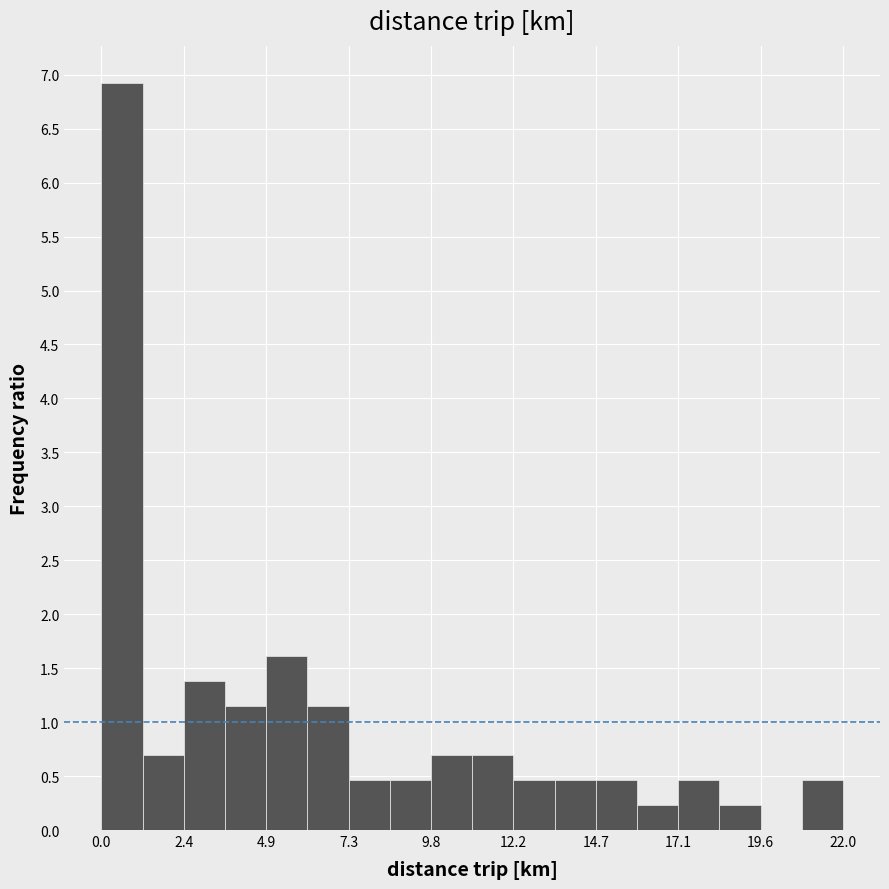

Around what value on the x-axis is the tallest bar? Give the approximate position of its centre, as read against the axis.

0.5